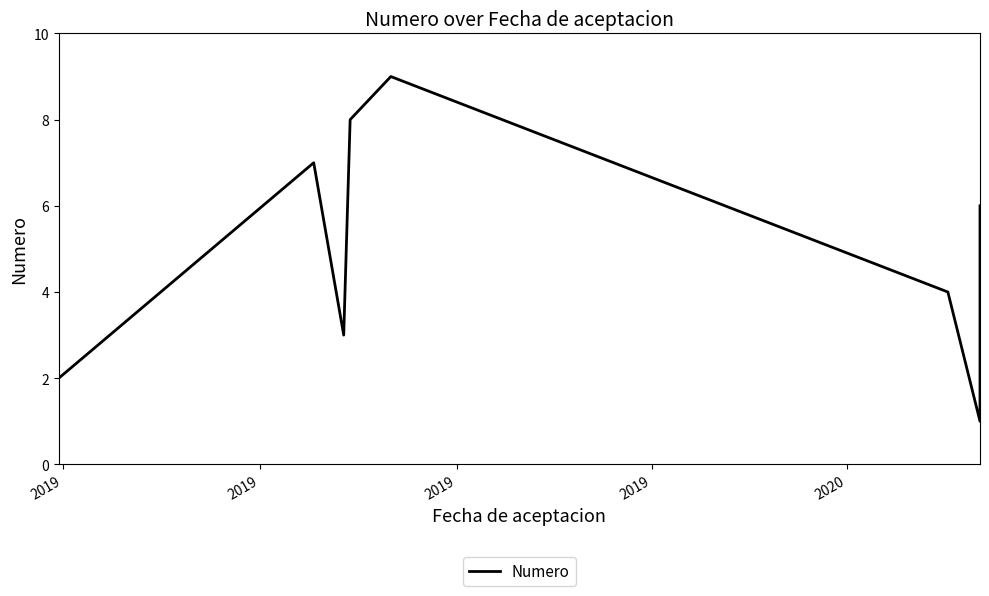

How many interior local peaks (higher than both neighbors) does the data have?

2